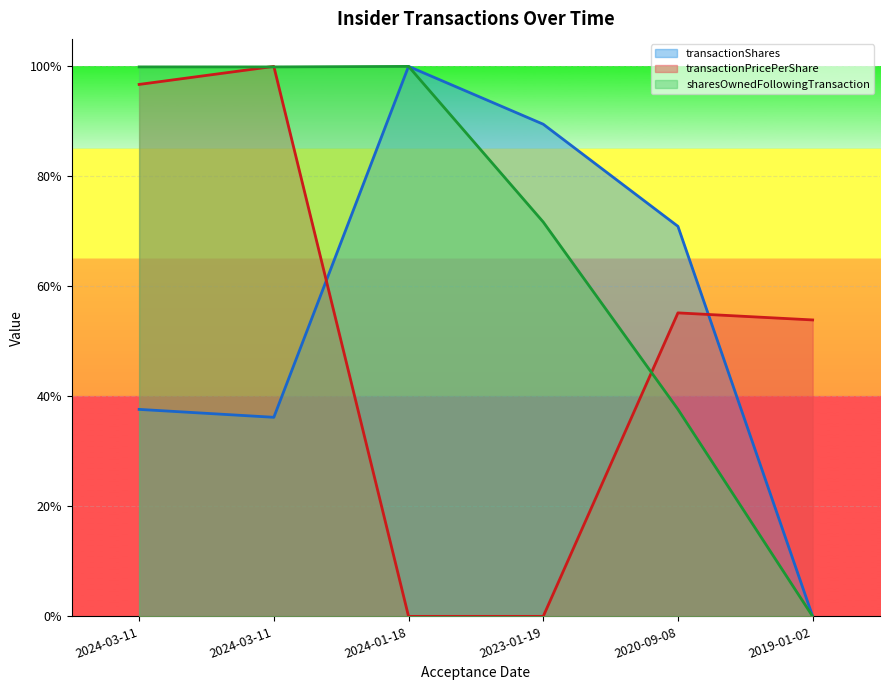

Rank the series by their maximum value, from highest to lowest.

transactionShares, transactionPricePerShare, sharesOwnedFollowingTransaction